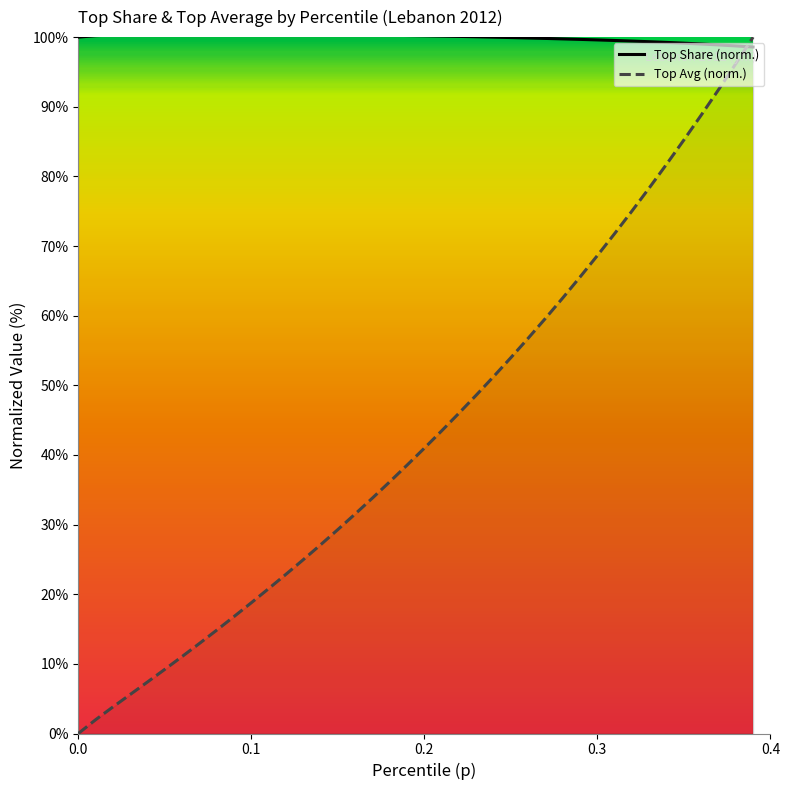

In Top Share (norm.), how many points are higher than both neighbors (excluding endpoints)?

1